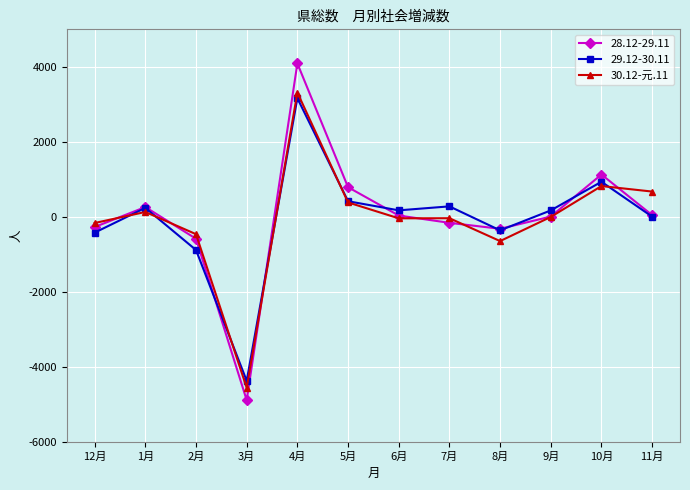

Which category has the highest value across all series?

4月